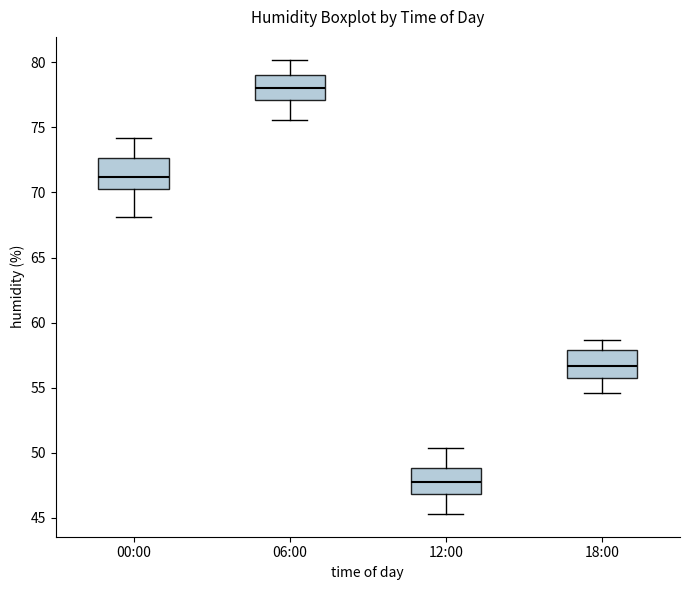

Which box's median line is the highest?

06:00